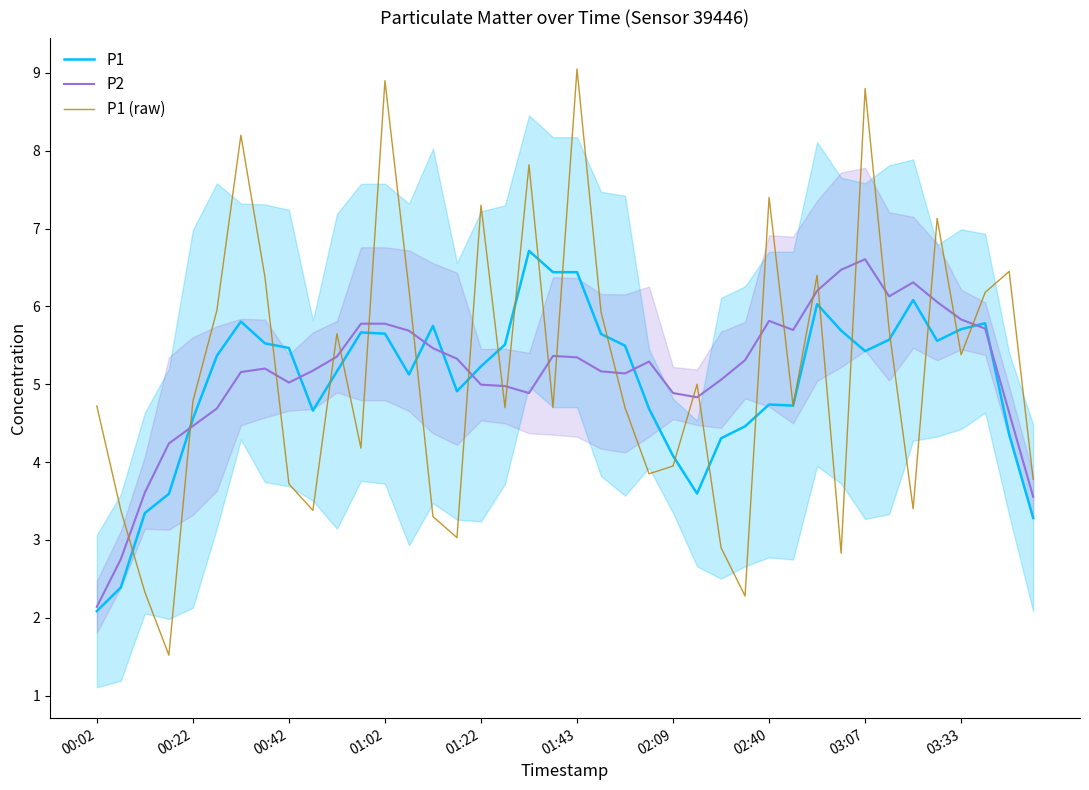

The value of P2 at 31 is 6.5. True or false?

True